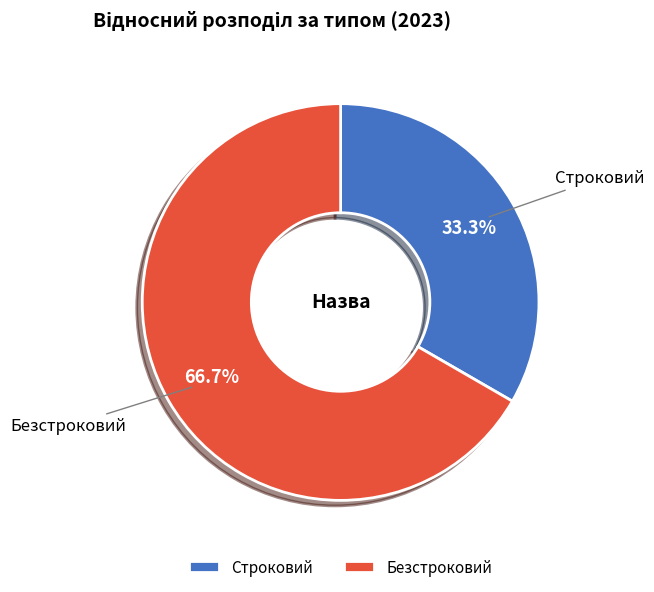

Is Строковий the majority of the pie?

No